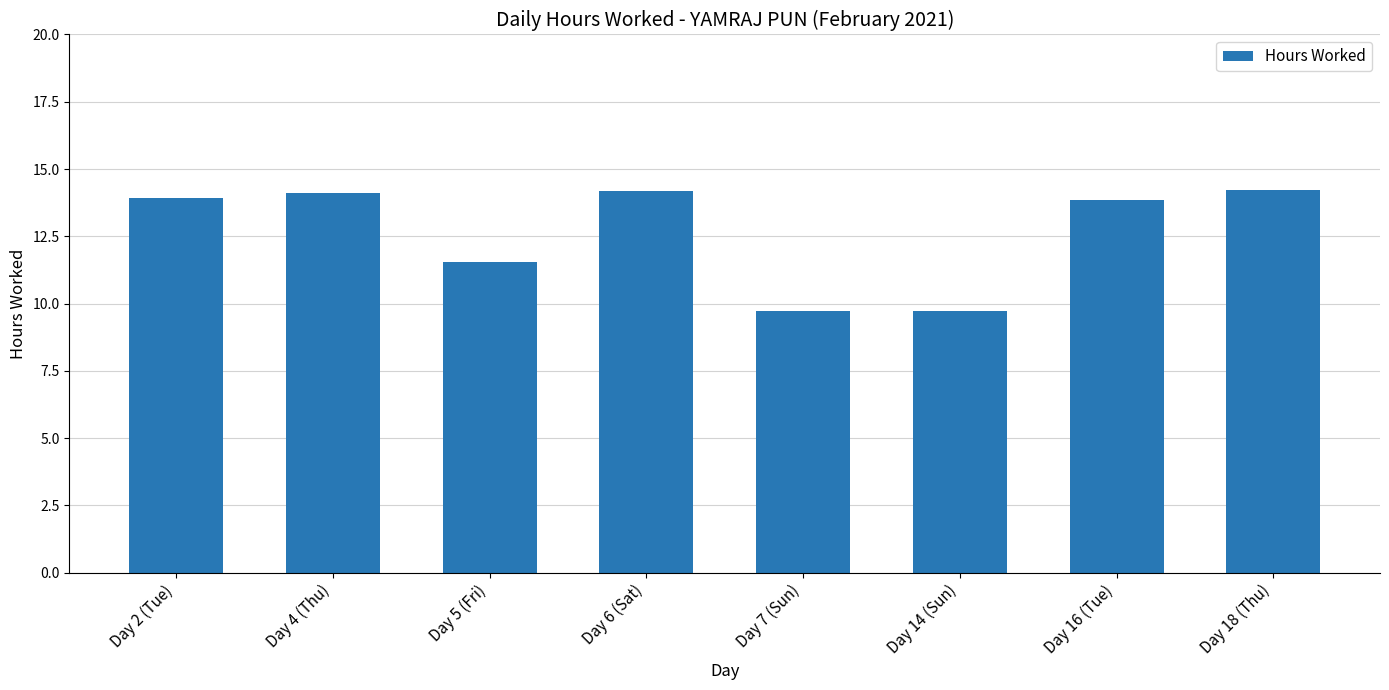

What is the greatest value displayed?

14.2